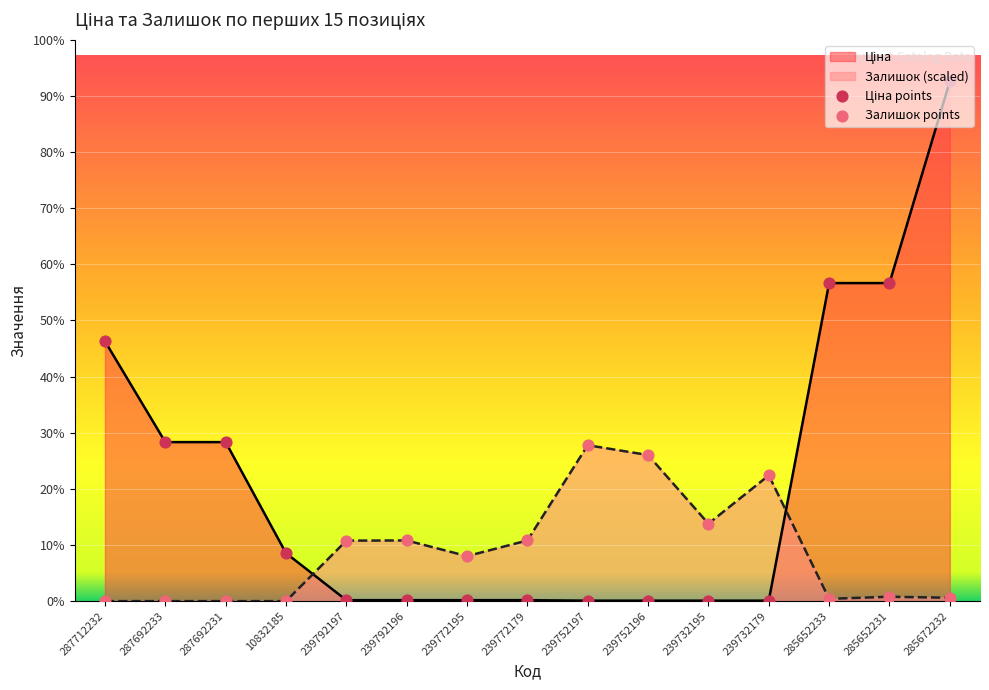

At how many categories does at least one series exceed 19578?

4